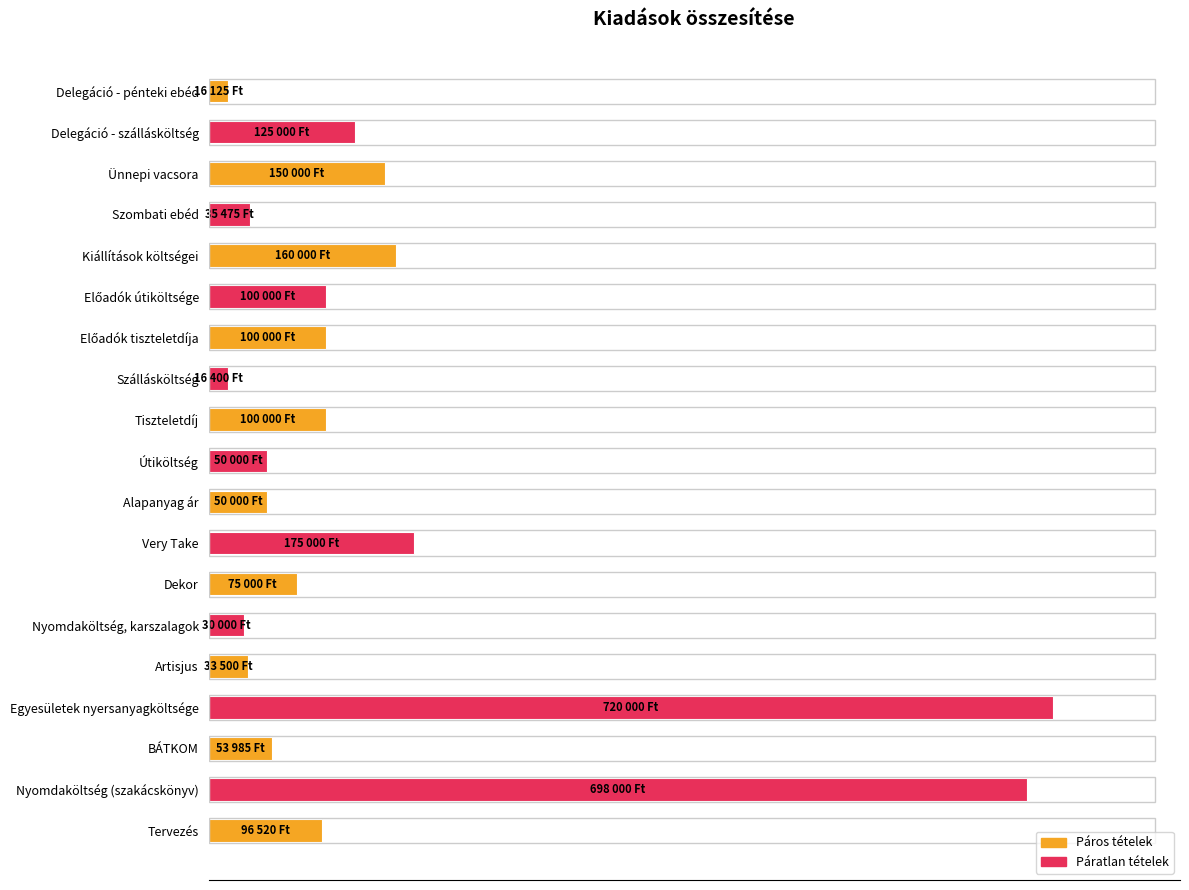

Where is the data nearest to the value 368062?

Very Take